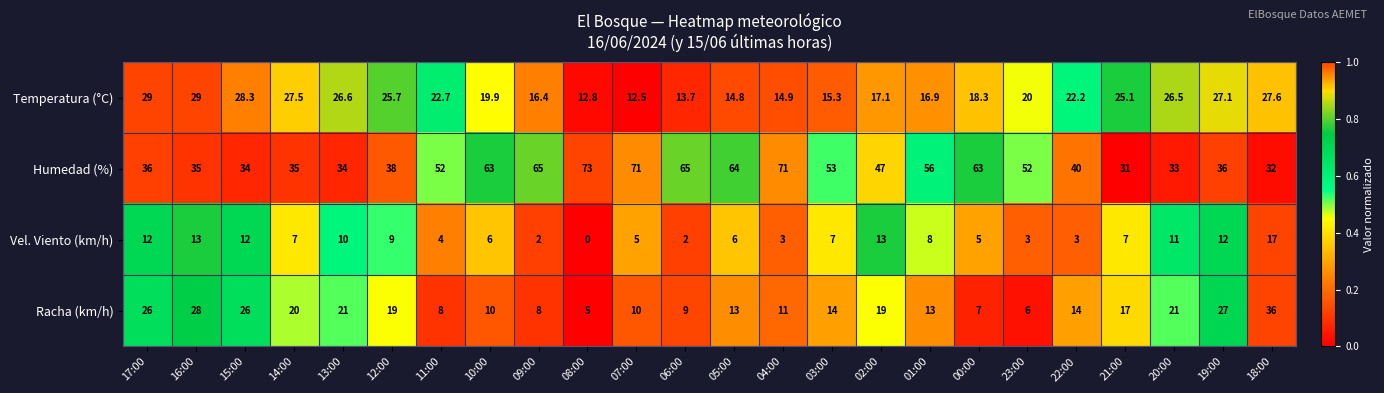

Is it true that Vel. Viento (km/h) equals 2.5 at 00:00?

False